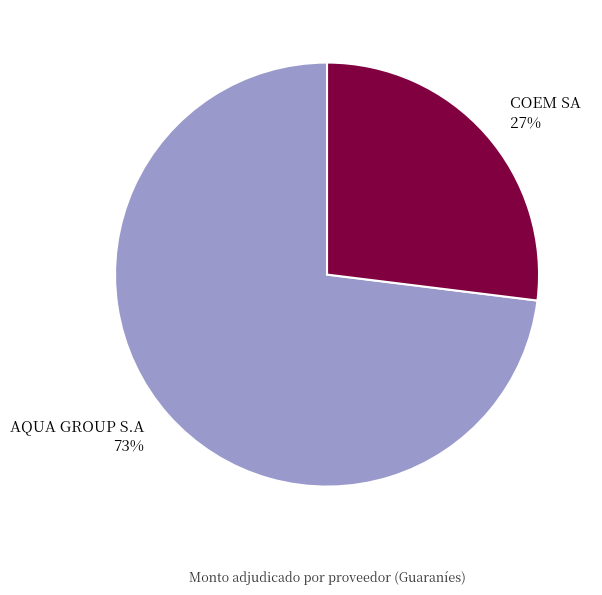

To the nearest percent, what is the difference between the COEM SA and AQUA GROUP S.A slice percentages?

46%